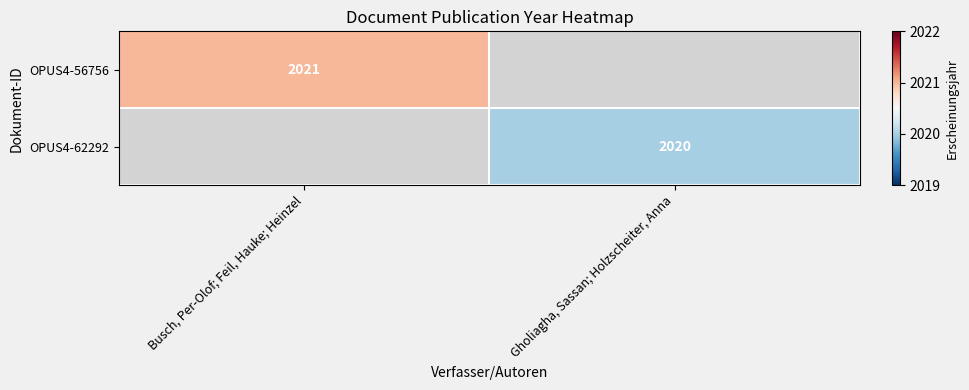

Which label corresponds to the largest value in the chart?

Busch, Per-Olof; Feil, Hauke; Heinzel